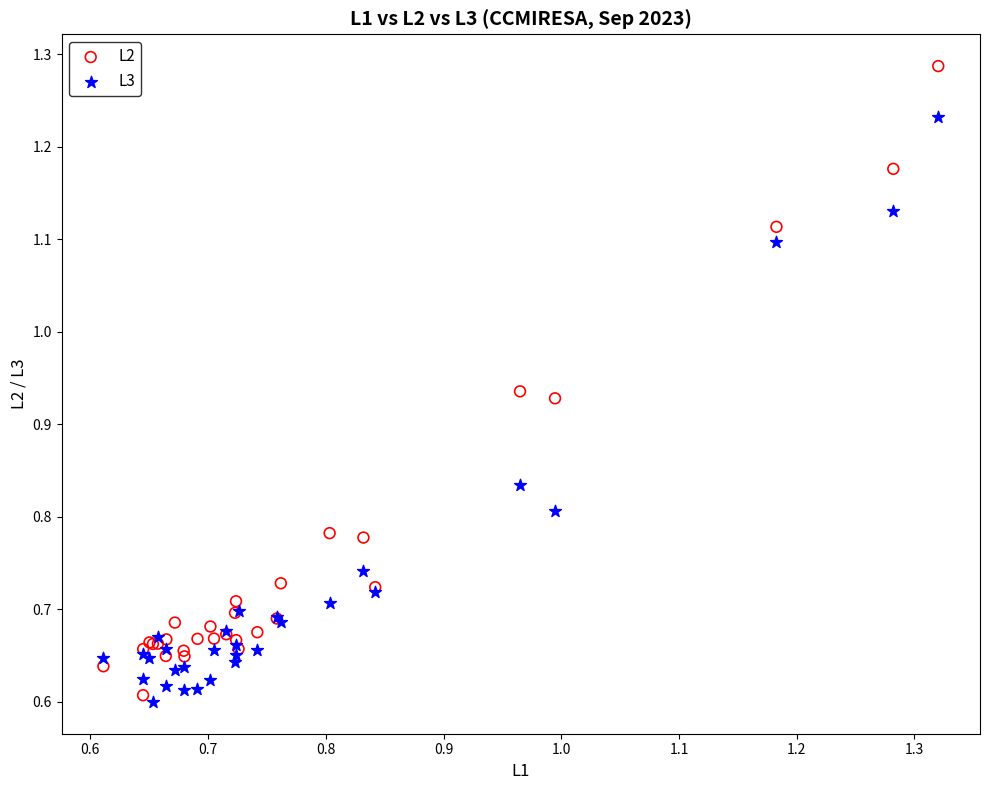

Which series reaches the minimum Y coordinate?

L3